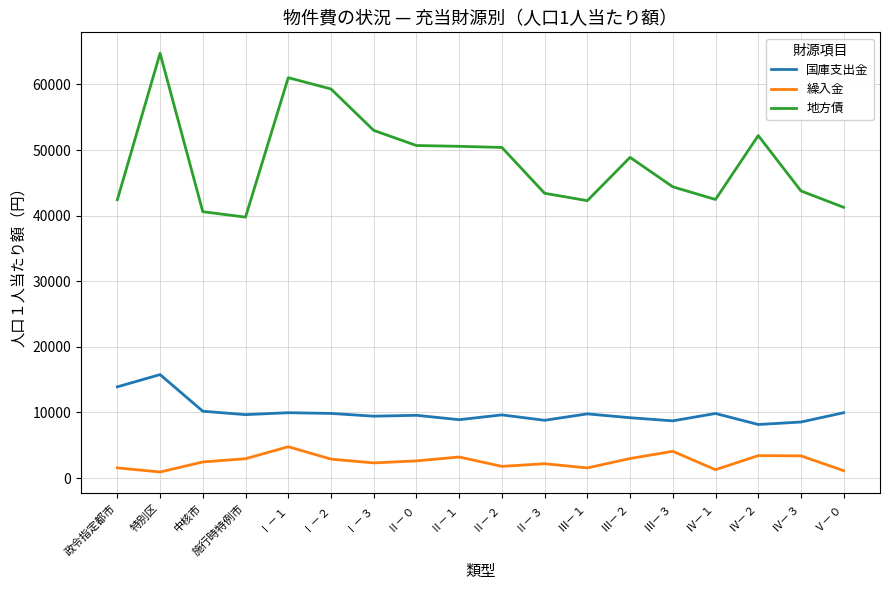

What is the spread (max minus min) of values at Ⅲ－３?

40320